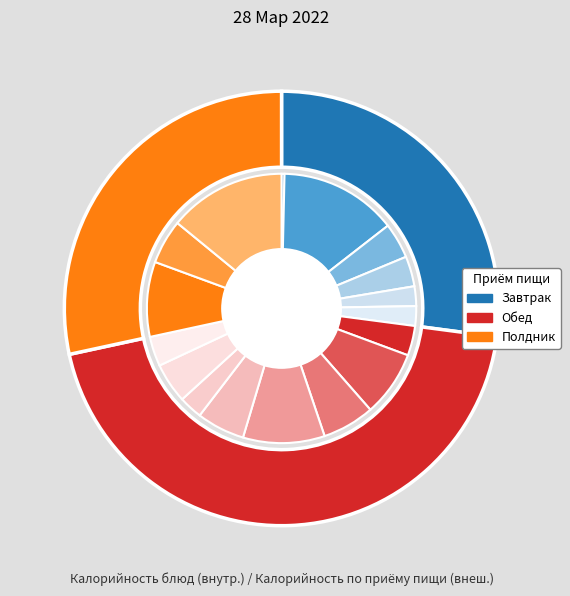

To the nearest percent, what portion does пшеничный (завтрак) represent?

4%